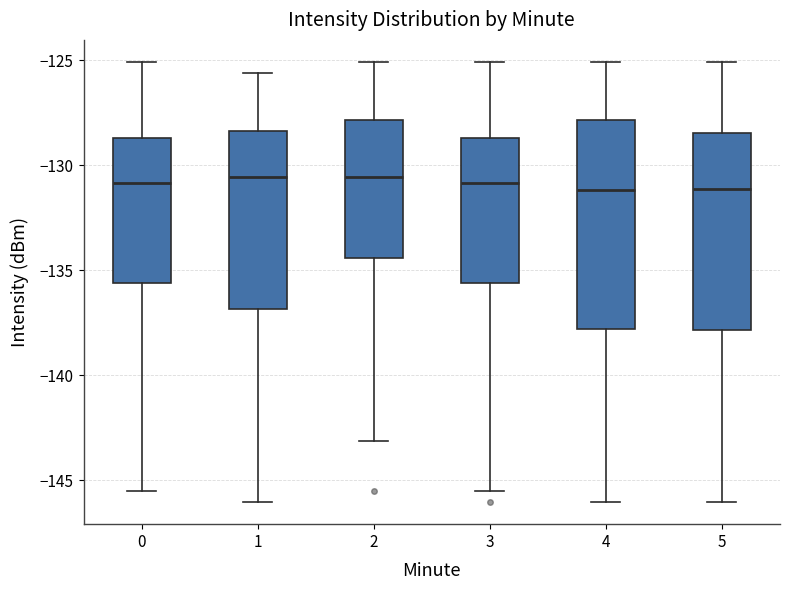

Where does the upper whisker of the box at x = 3 end on the y-axis? The values are not printed on the chart, so give them approximately, as read against the axis.

-125.0